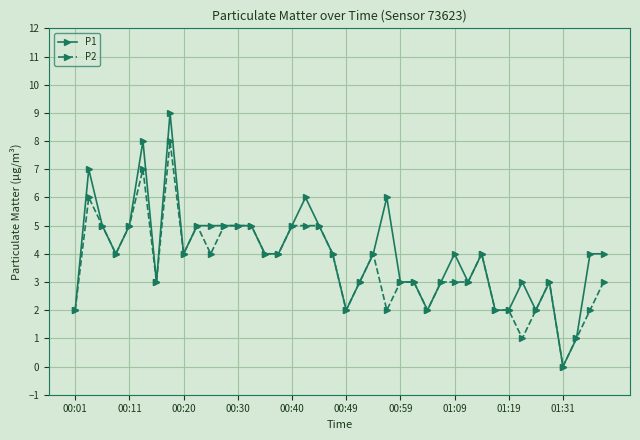

True or false: P2 has more than 0 points higher than both neighbors.

True